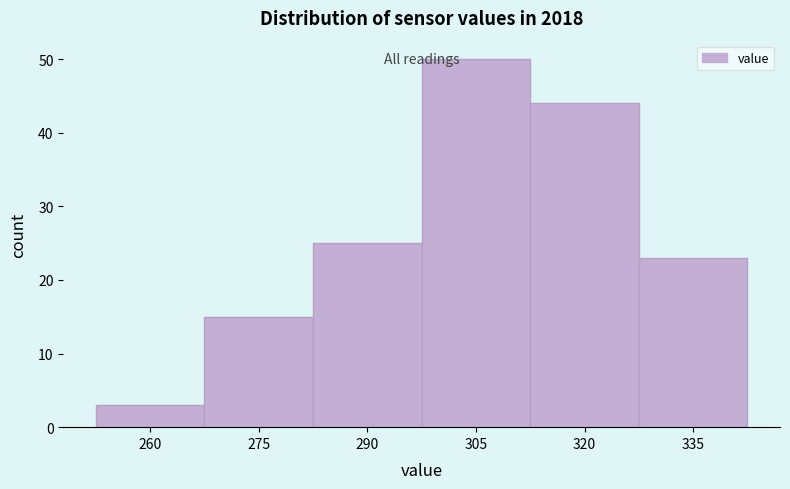

Reading right to left, extract all data points from this chart.

23	44	50	25	15	3